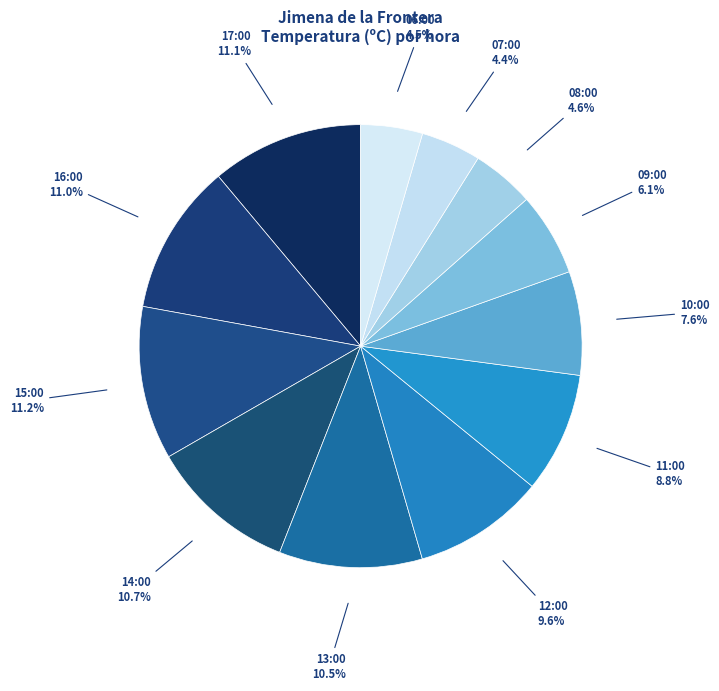

Approximately how many times larger is the value at 07:00 compared to 06:00?

1.0